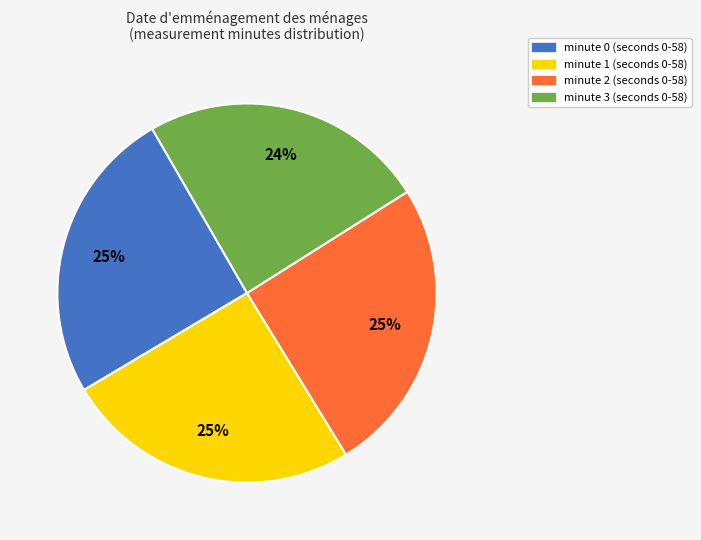

Is there any slice that represents more than half of the pie?

No